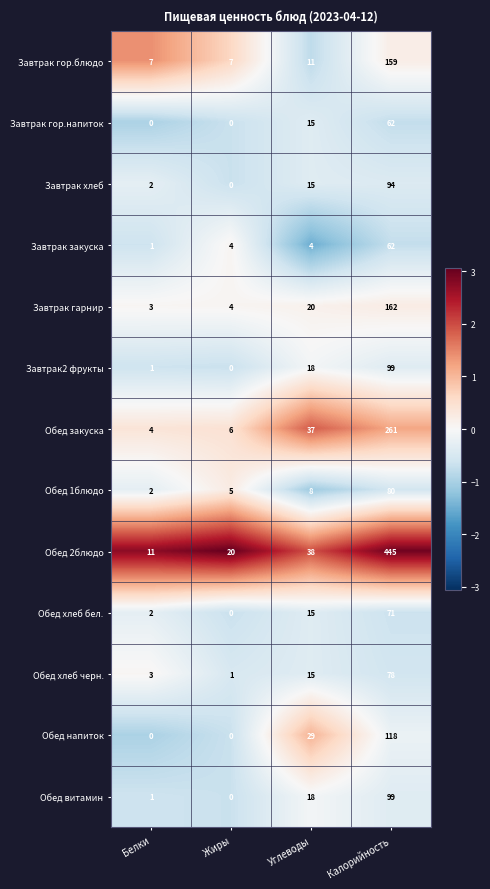

At which category is the sum across all series the highest?

Калорийность